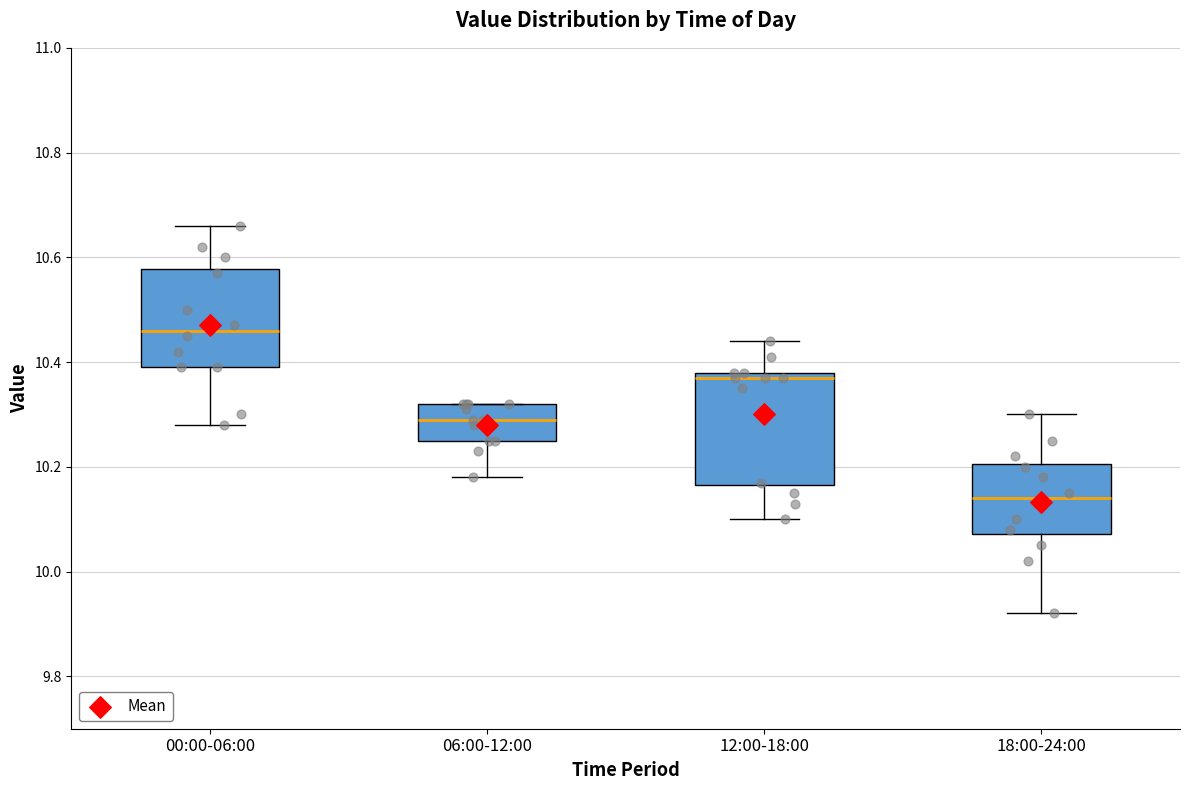

Which box's median line is the lowest?

18:00-24:00